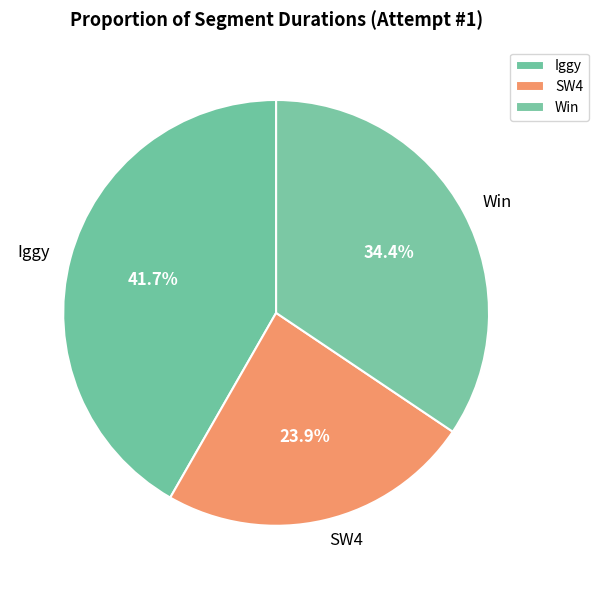

What is the smallest slice in the pie chart?

SW4